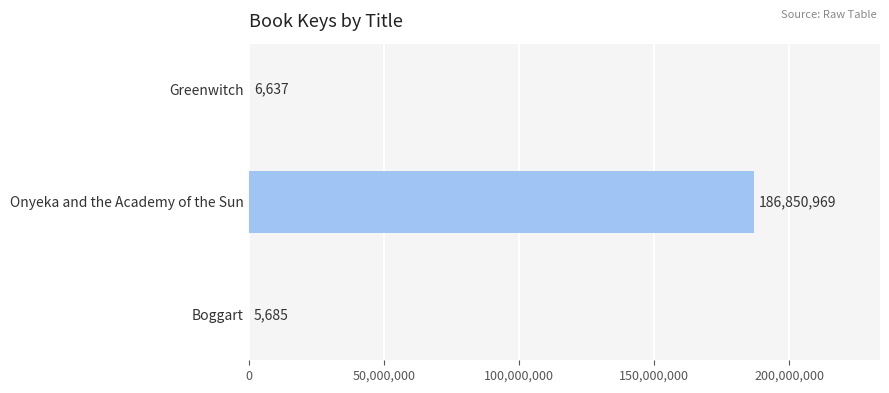

Between Onyeka and the Academy of the Sun and Boggart, which is larger?

Onyeka and the Academy of the Sun